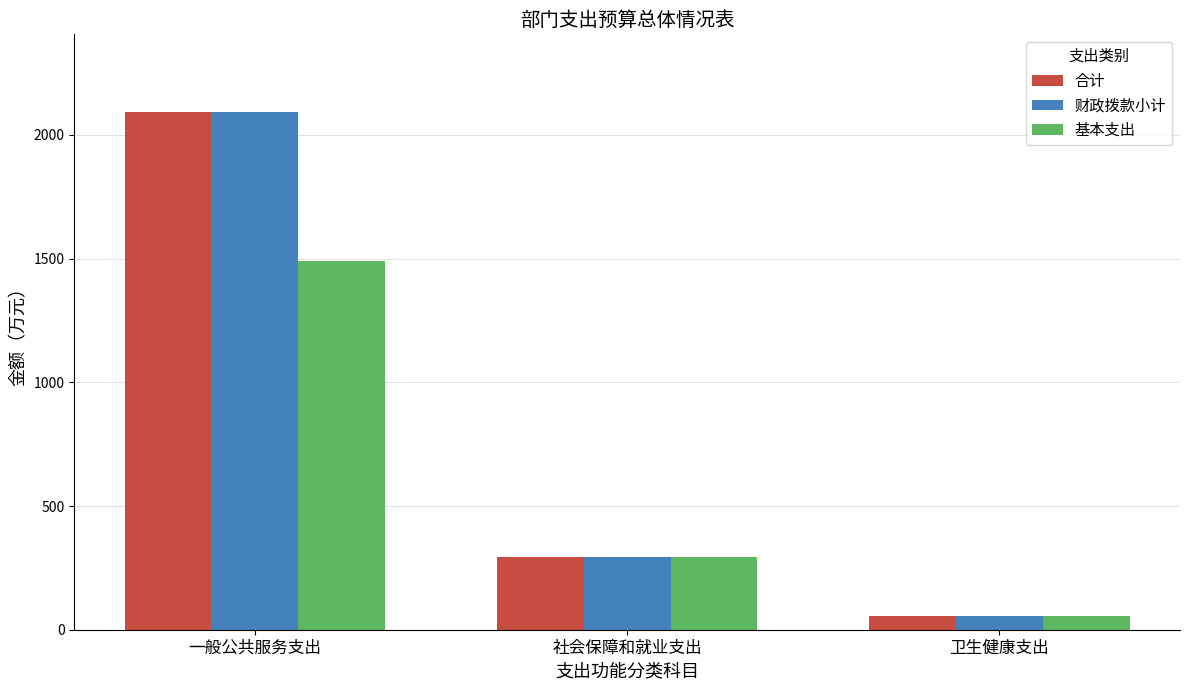

Reading left to right, what are all the values shown in this chart?

合计: 一般公共服务支出=2092.6	社会保障和就业支出=292.1	卫生健康支出=56.0
财政拨款小计: 一般公共服务支出=2092.6	社会保障和就业支出=292.1	卫生健康支出=56.0
基本支出: 一般公共服务支出=1490.1	社会保障和就业支出=292.1	卫生健康支出=56.0